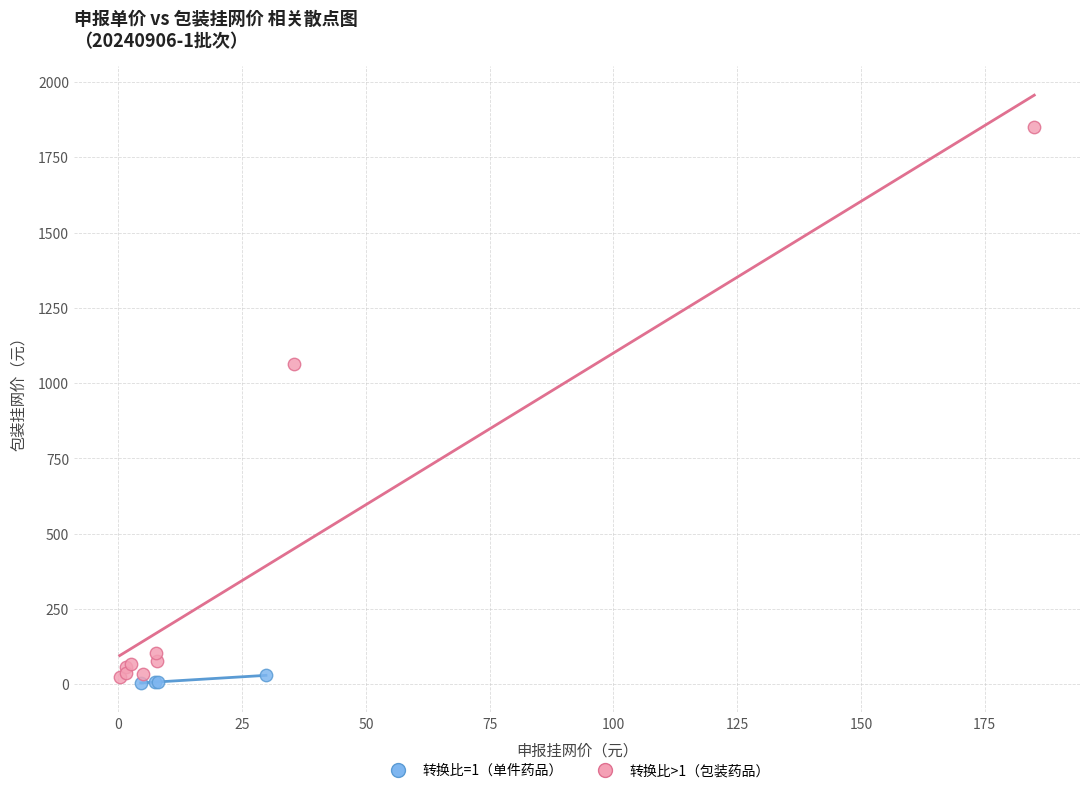

Which series reaches the minimum Y coordinate?

转换比=1（单件药品）